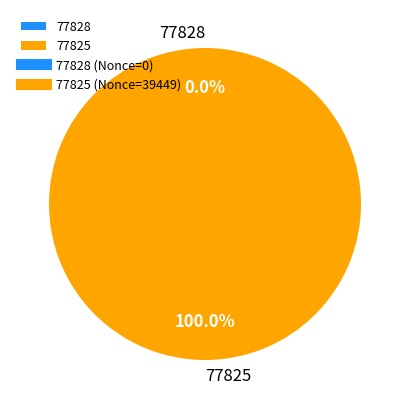

Does 77825 account for over 50% of the chart?

Yes